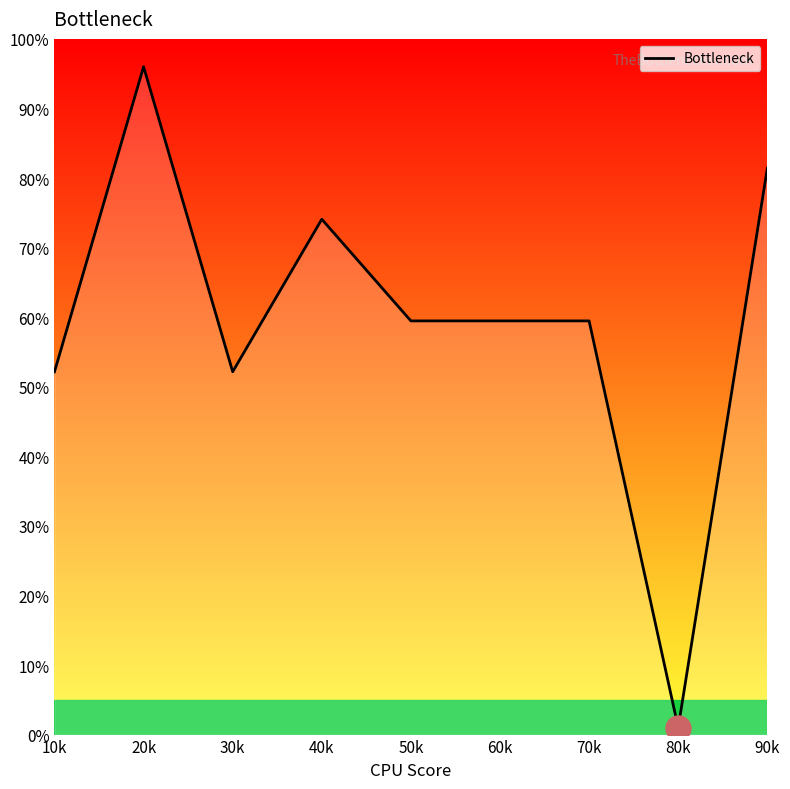

Does the chart have visible grid lines?

No